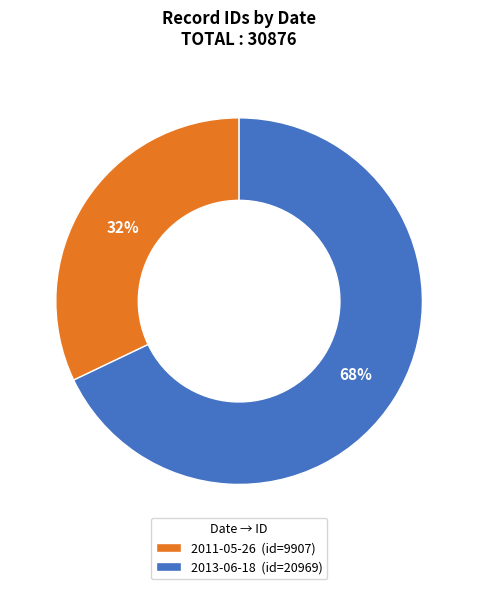

Which slice is the largest?

2013-06-18